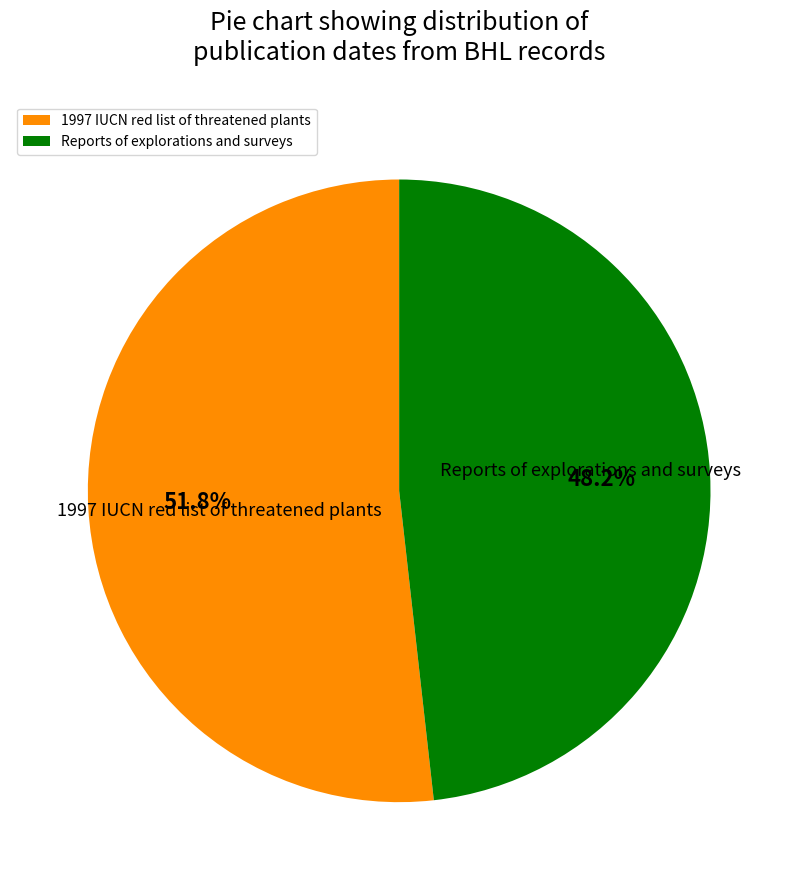

Approximately how many times larger is the value at 1997 IUCN red list of threatened plants compared to Reports of explorations and surveys?

1.1